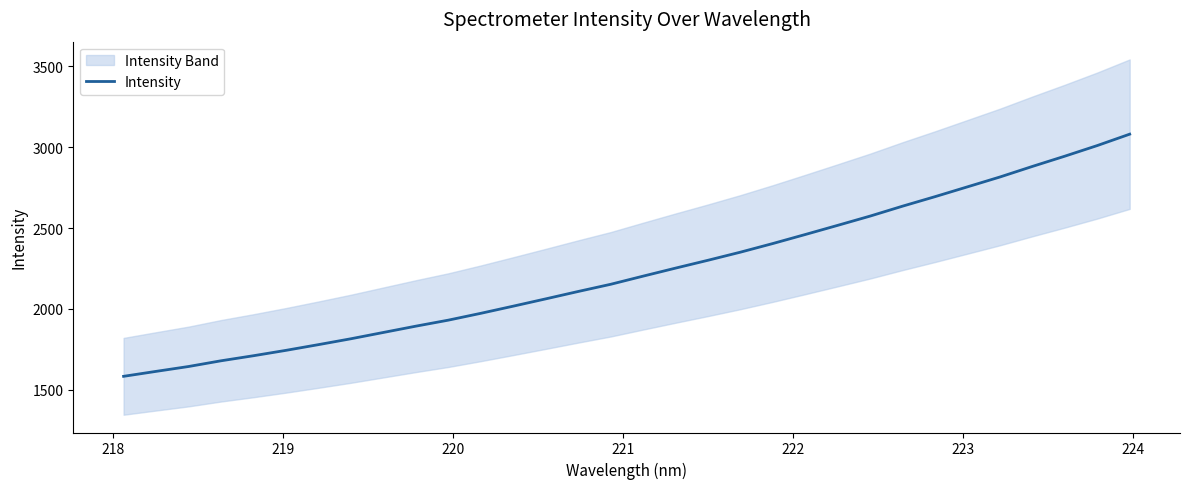

Reading left to right, transcribe all the data shown in this chart.

1583.3	1613.9	1644.0	1679.4	1710.7	1744.0	1779.3	1815.7	1854.7	1893.6	1930.8	1973.0	2017.3	2062.4	2108.1	2152.5	2202.9	2252.5	2301.1	2351.2	2404.7	2460.5	2517.2	2574.4	2635.8	2694.5	2755.2	2816.0	2881.3	2944.6	3010.3	3080.7